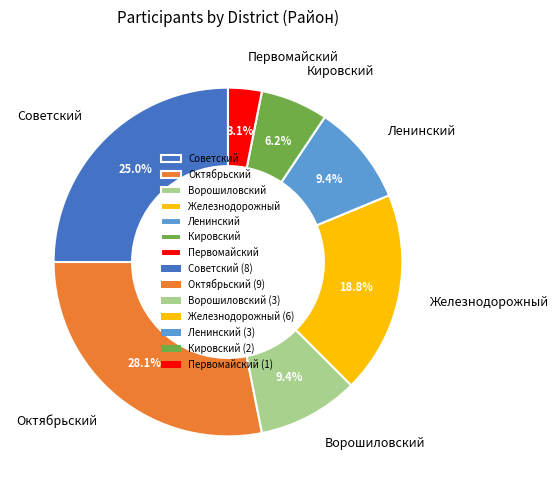

Is there a majority slice in this chart?

No